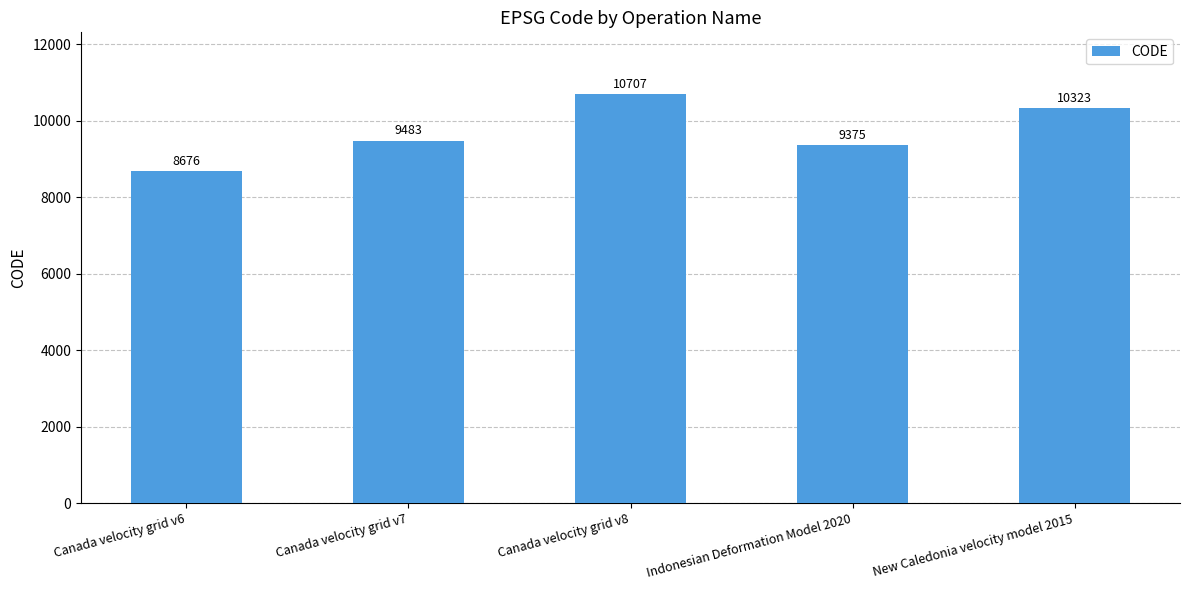

Reading left to right, what are all the values shown in this chart?

Canada velocity grid v6=8676	Canada velocity grid v7=9483	Canada velocity grid v8=10707	Indonesian Deformation Model 2020=9375	New Caledonia velocity model 2015=10323